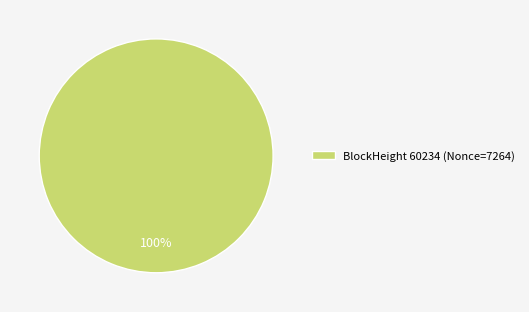

The BlockHeight 60234 (Nonce=7264) slice represents 100% of the pie. True or false?

True